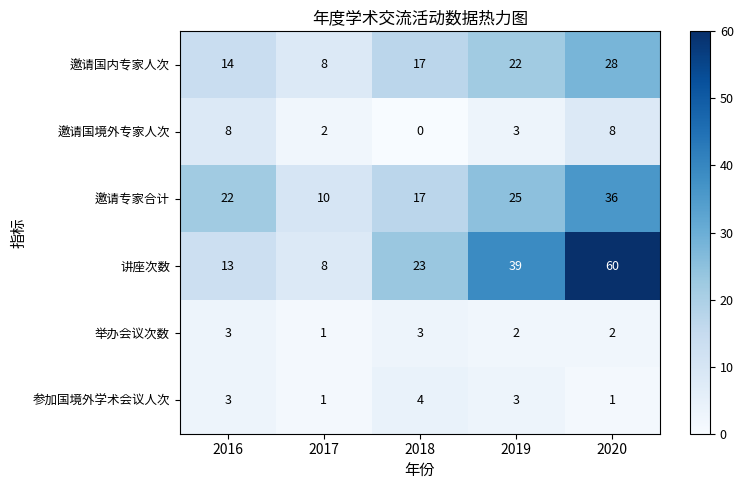

Which series has the largest range (max minus min)?

讲座次数